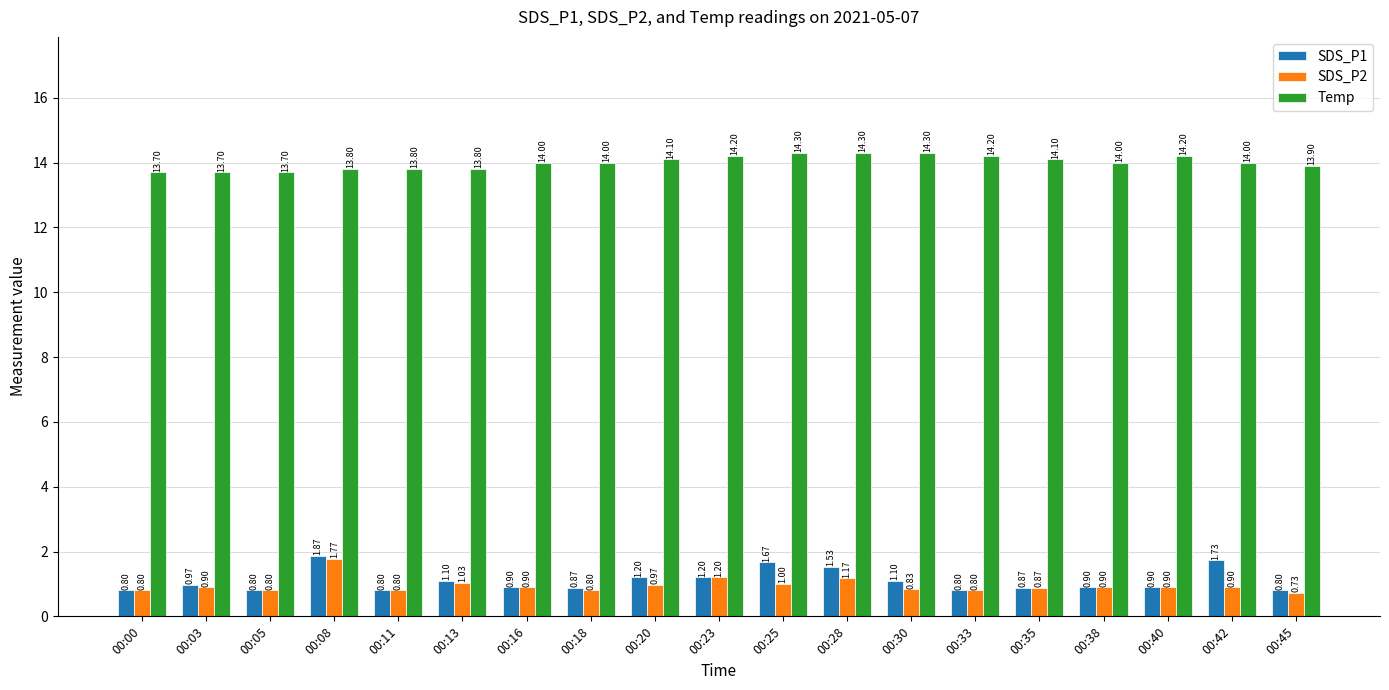

At how many categories does at least one series exceed 1?

19